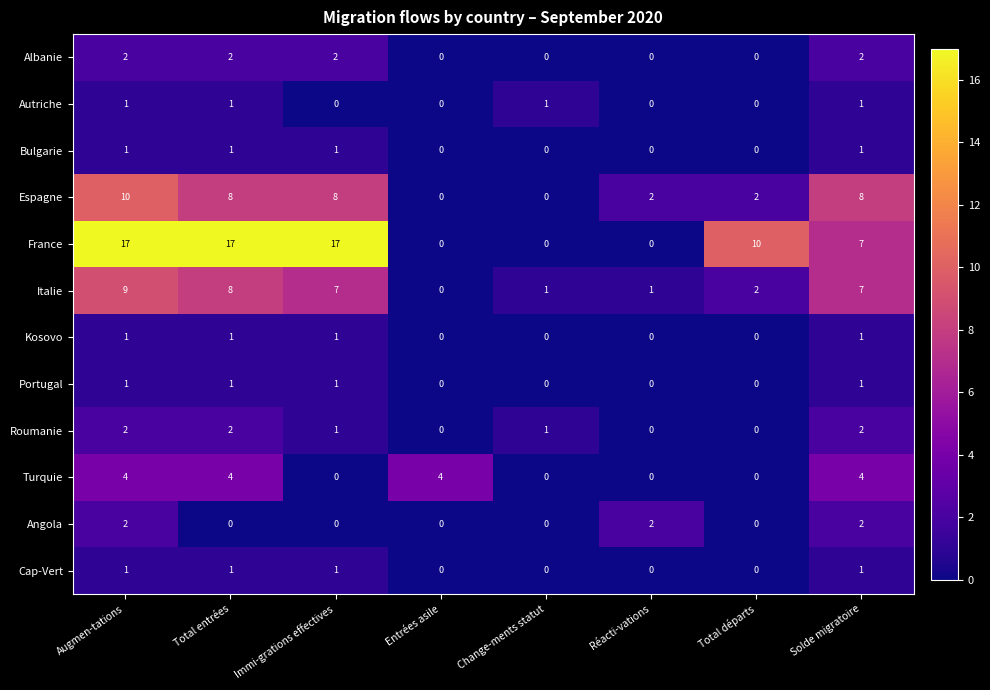

How many values in Italie are above zero?

7